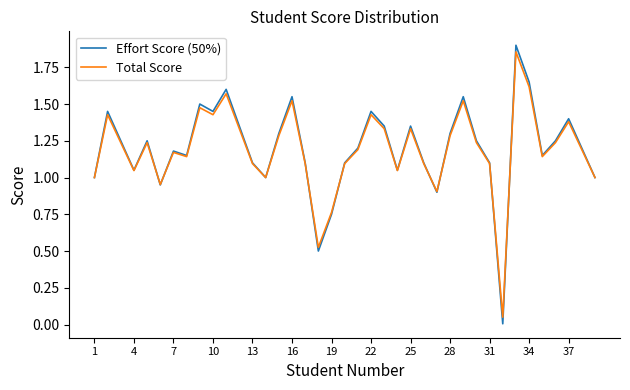

Which series has the largest range (max minus min)?

Effort Score (50%)